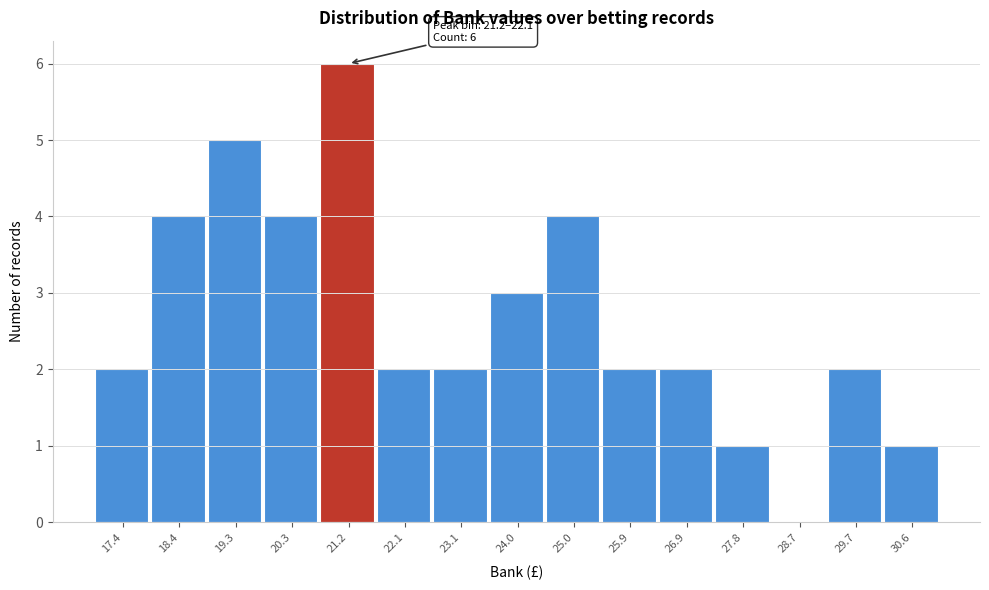

Reading left to right, what are all the values shown in this chart?

17.4=2	18.4=4	19.3=5	20.3=4	21.2=6	22.1=2	23.1=2	24.0=3	25.0=4	25.9=2	26.9=2	27.8=1	28.7=0	29.7=2	30.6=1